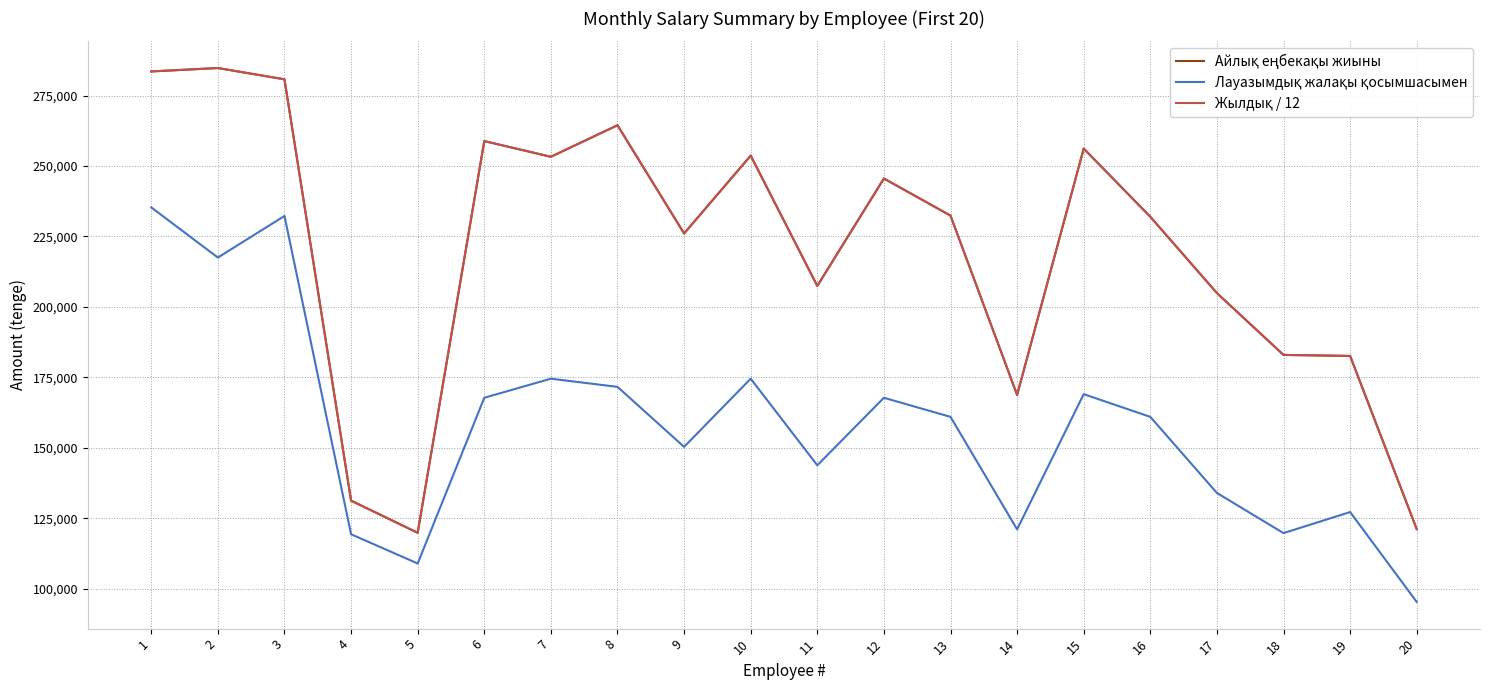

What is the greatest value displayed?

284764.2